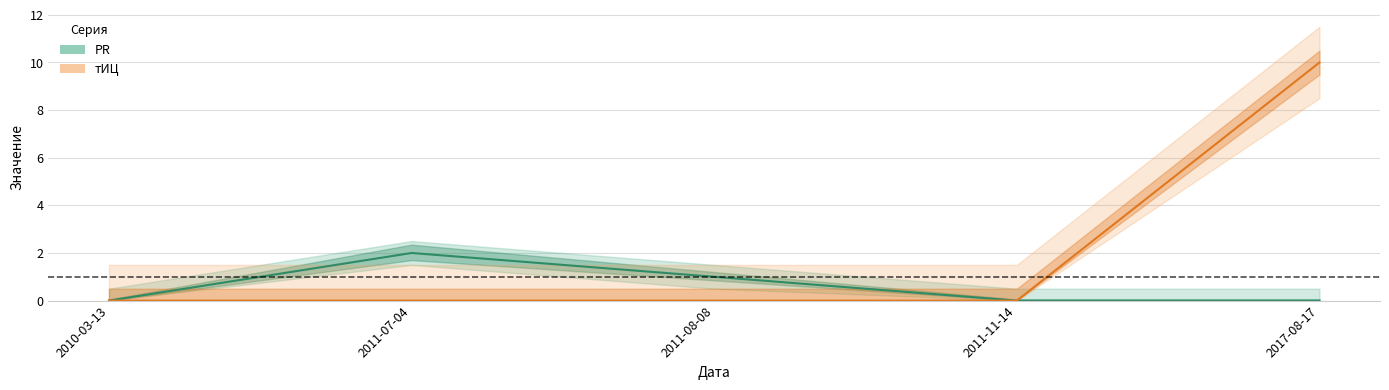

The тИЦ series shows 7 at 2010-03-13. True or false?

False